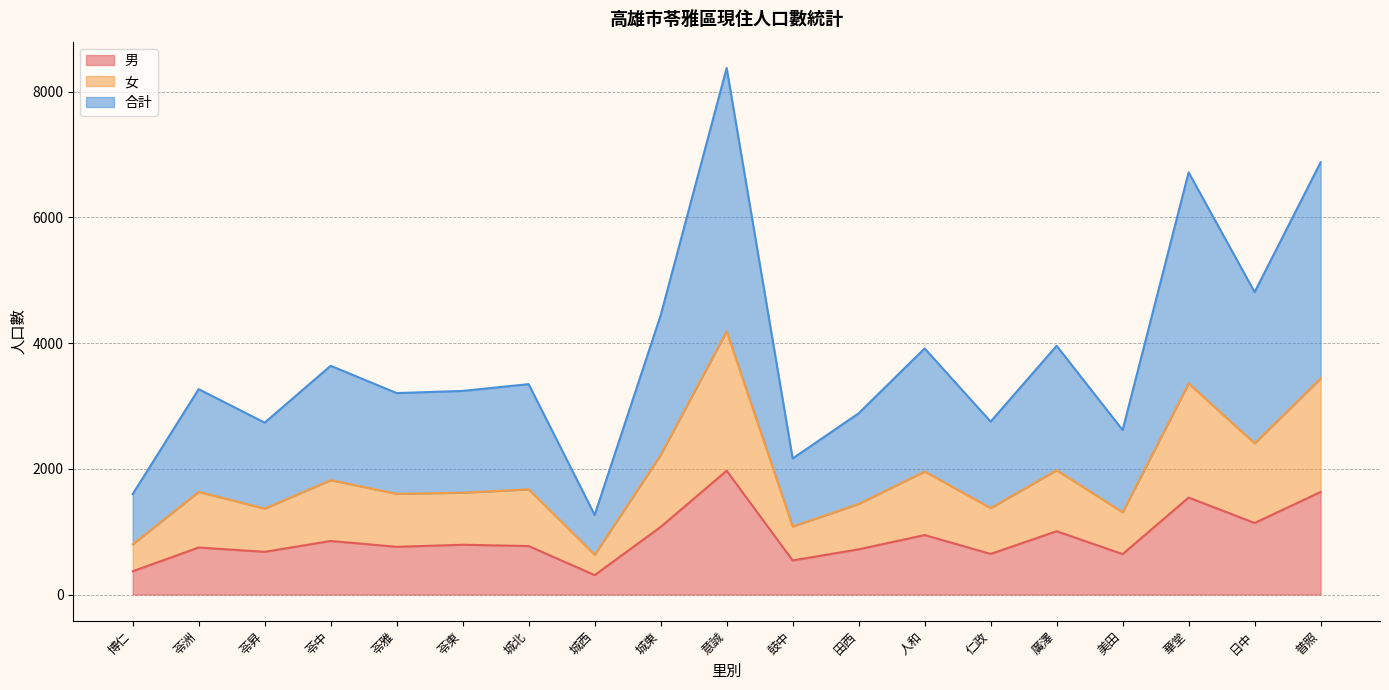

List the labels in order of 男 value, largest first.

意誠, 普照, 華堂, 日中, 城東, 廣澤, 人和, 苓中, 苓東, 城北, 苓雅, 苓洲, 田西, 苓昇, 仁政, 美田, 鼓中, 博仁, 城西